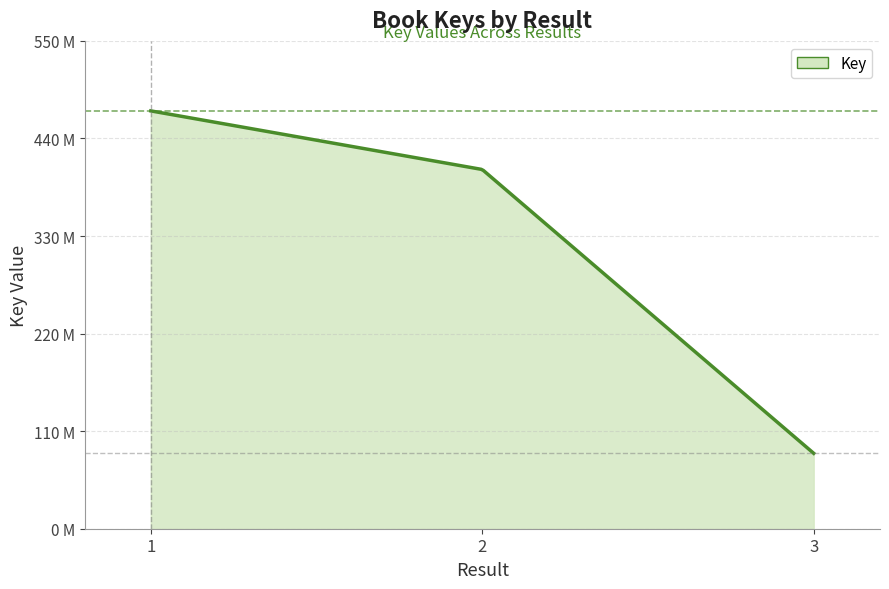

Does the chart have visible grid lines?

Yes